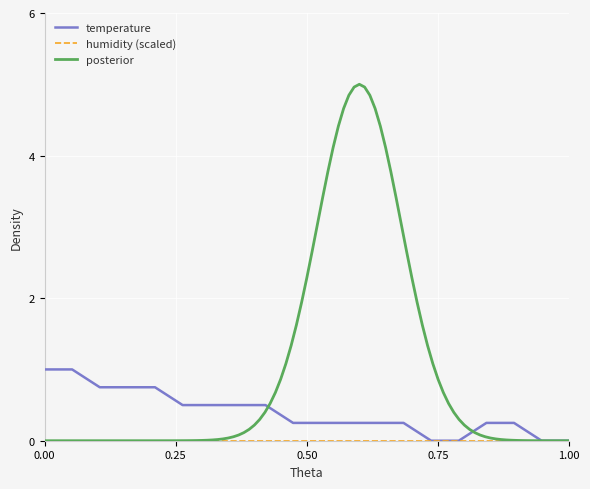

What is the maximum value for temperature?

1.0